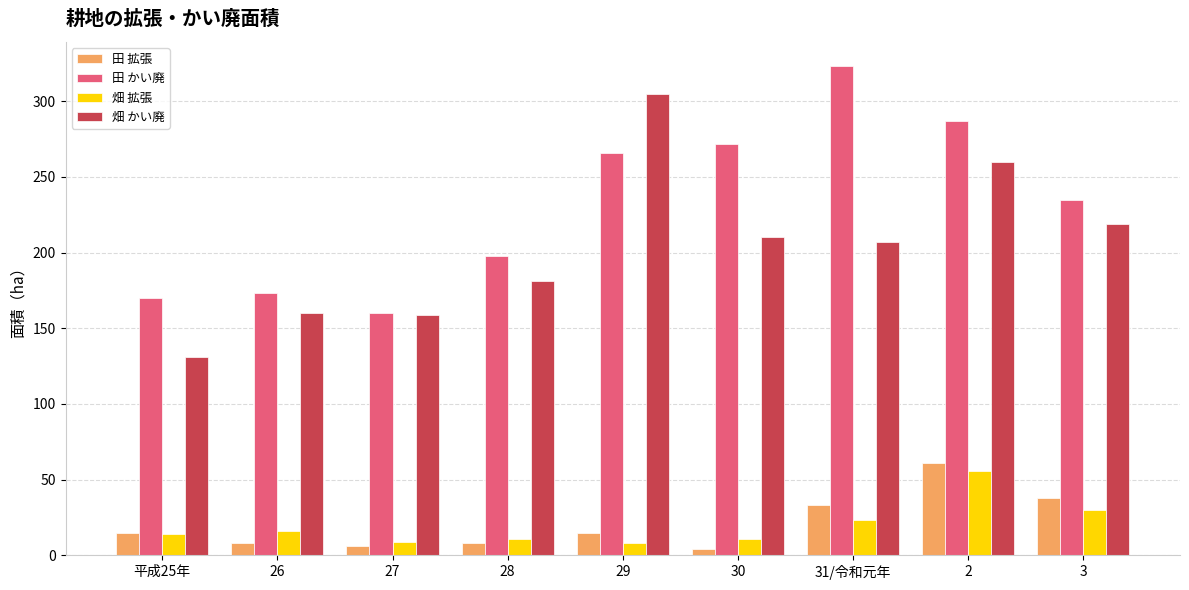

Is the value of 畑 かい廃 at 31/令和元年 greater than the value of 畑 拡張 at 2?

Yes